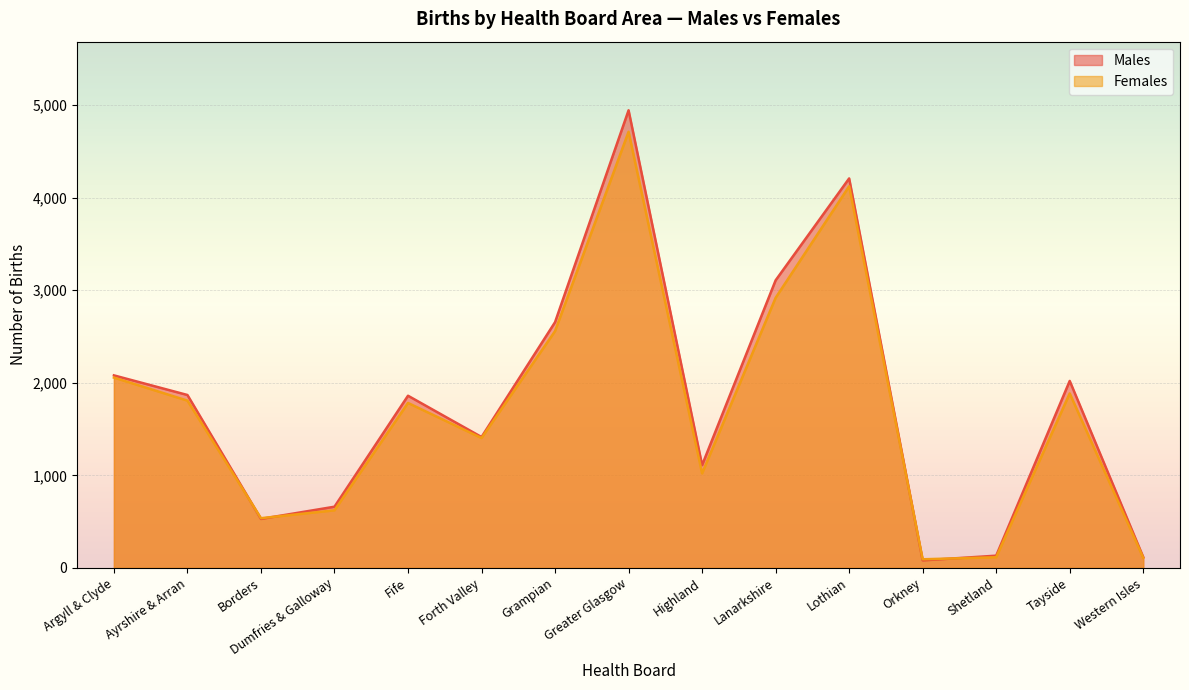

What is the label of the 13th point from the left?

Shetland